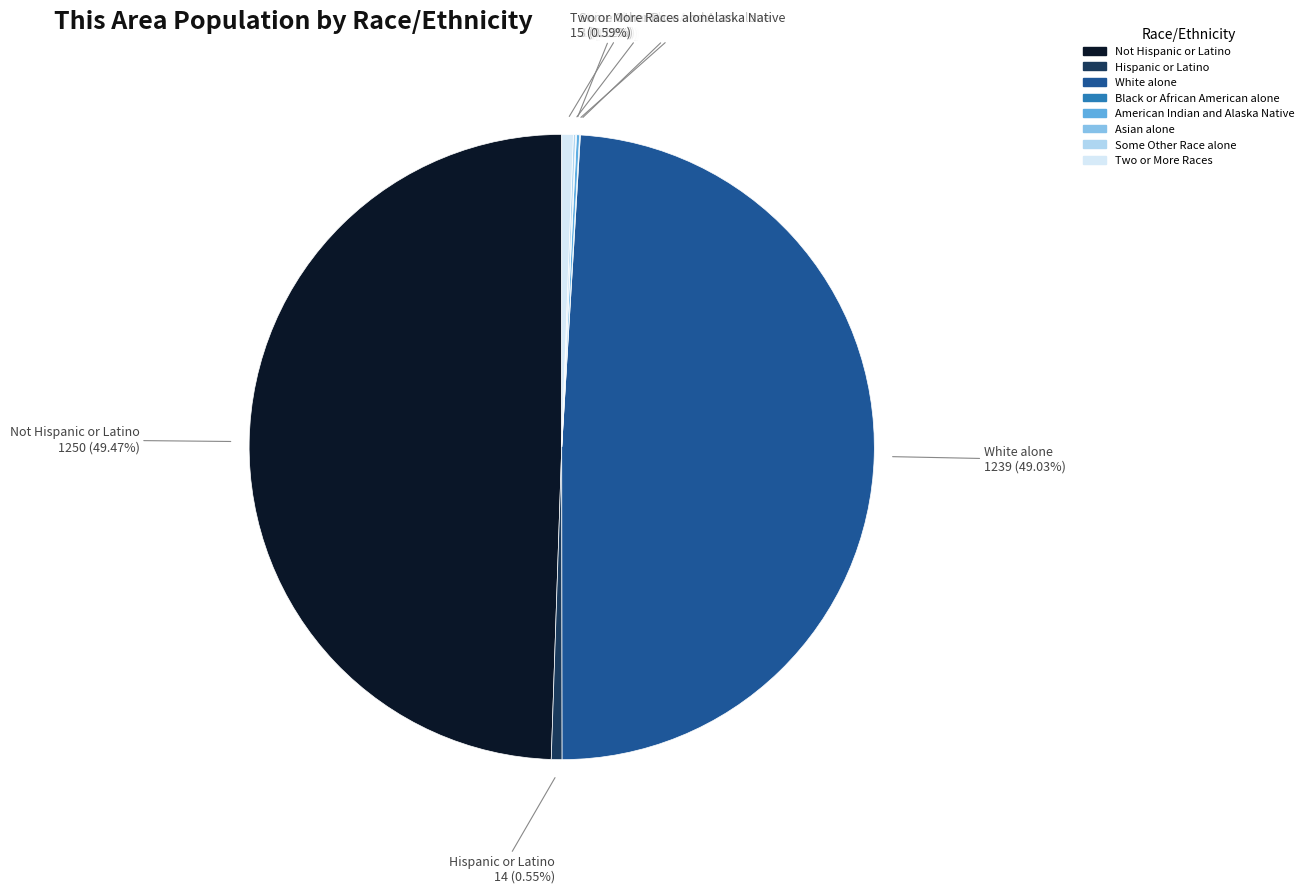

To the nearest percent, what is the average slice percentage?

12%